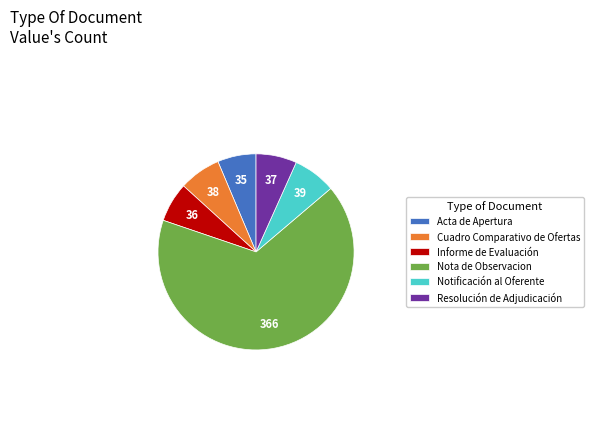

The Resolución de Adjudicación slice represents 1% of the pie. True or false?

False